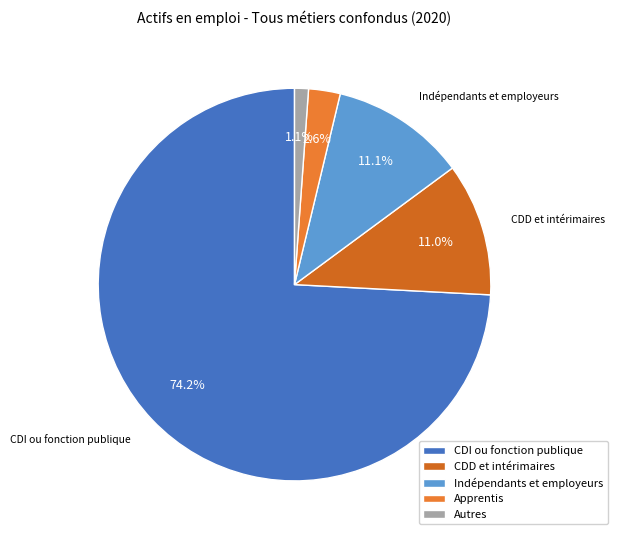

What percentage is the Apprentis slice, to the nearest percent?

3%